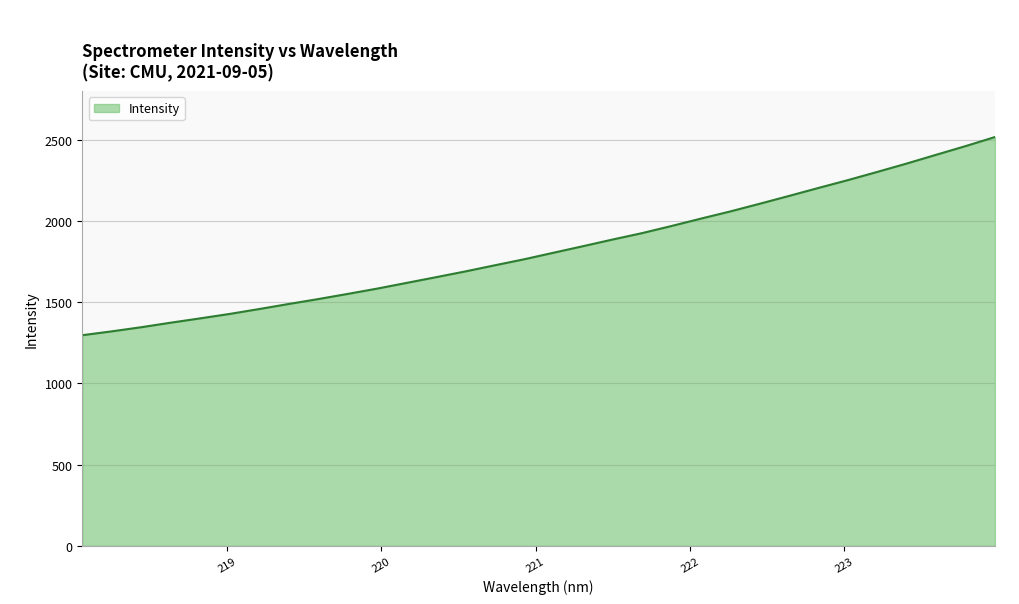

What is the difference between the maximum and minimum values?

1220.0